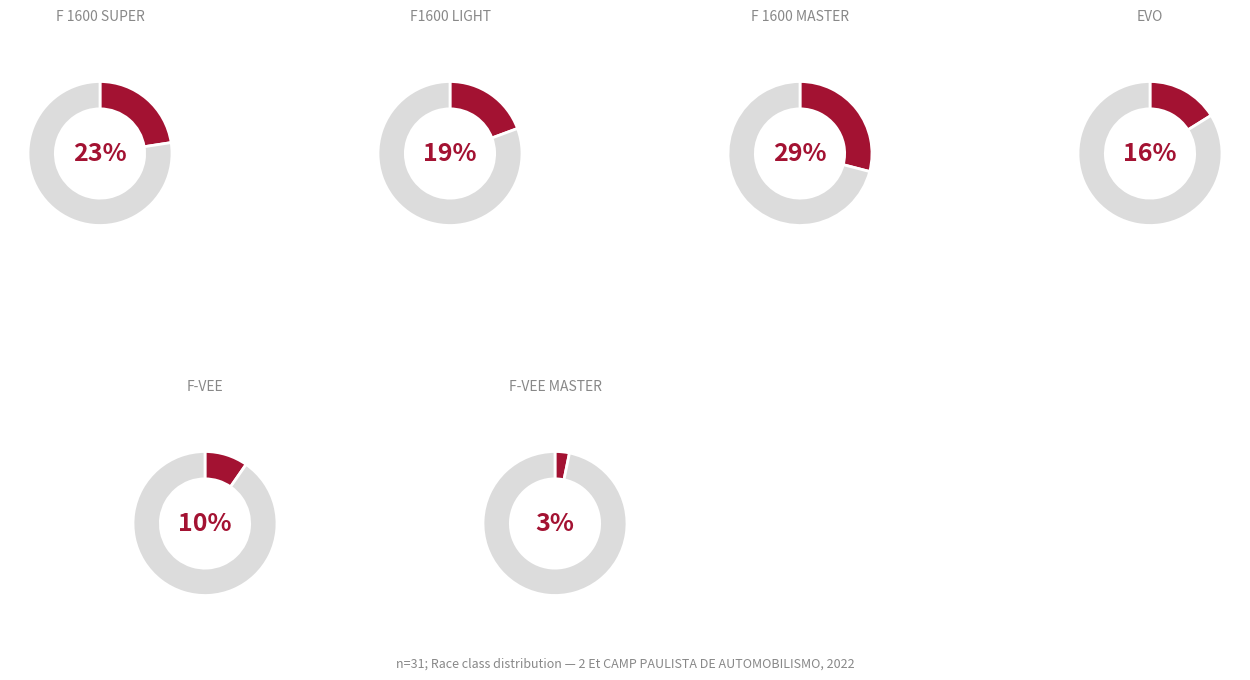

True or false: F 1600 MASTER accounts for 34% of the total.

False